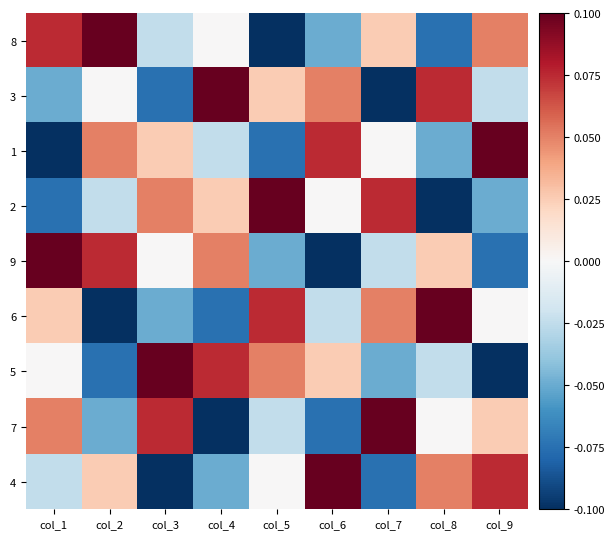

List the series in order of their peak value, lowest first.

8, 3, 1, 2, 9, 6, 5, 7, 4